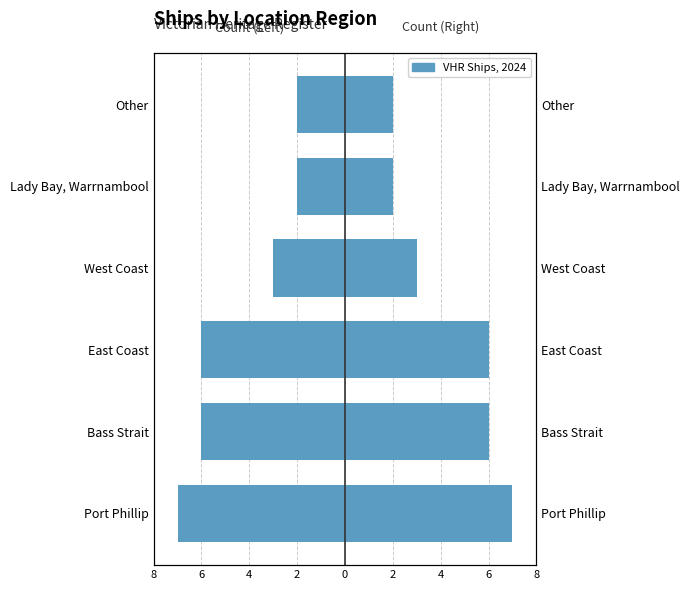

Rank the series by their maximum value, from highest to lowest.

Right Count, Left Count